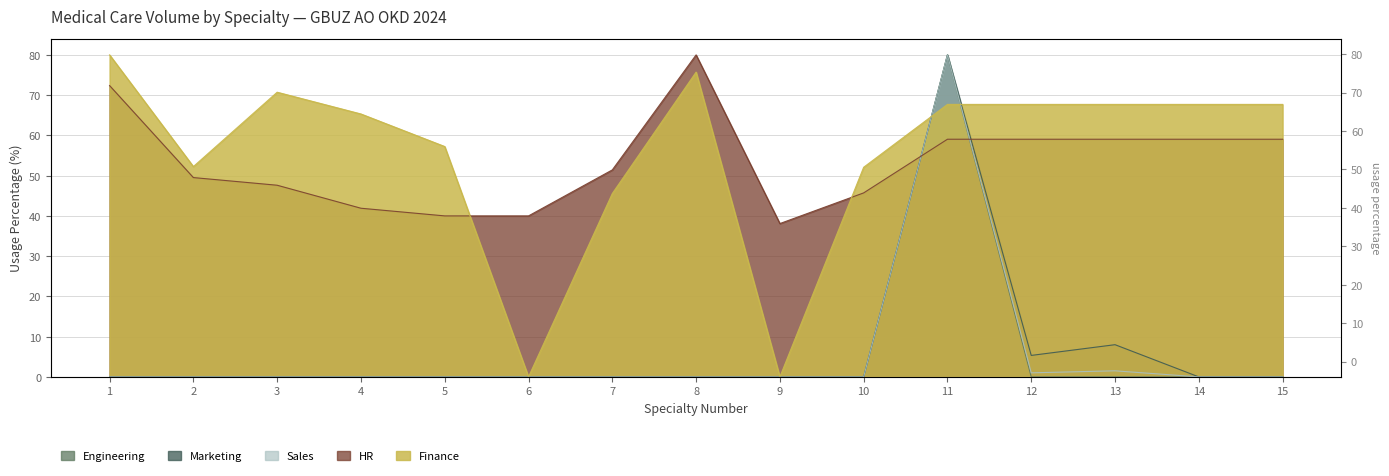

True or false: Sales and Engineering intersect in this chart.

False